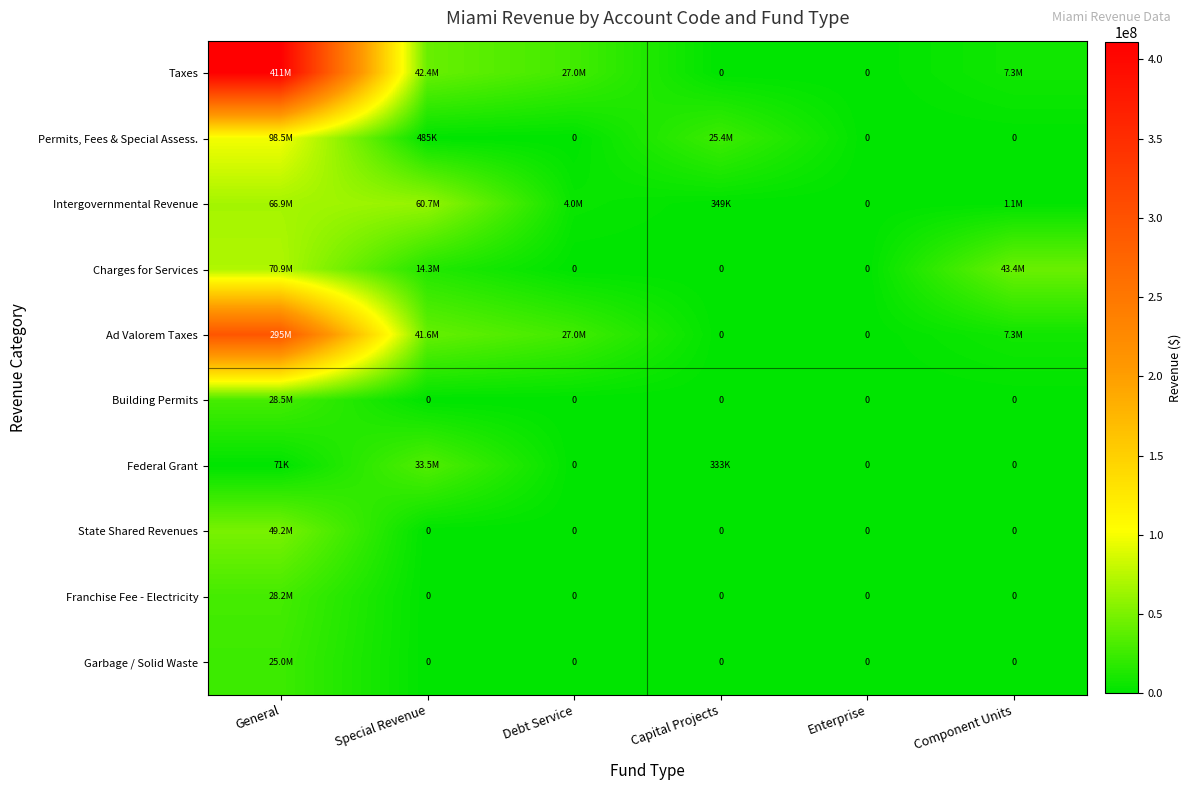

Which series has the largest total across all categories?

Taxes